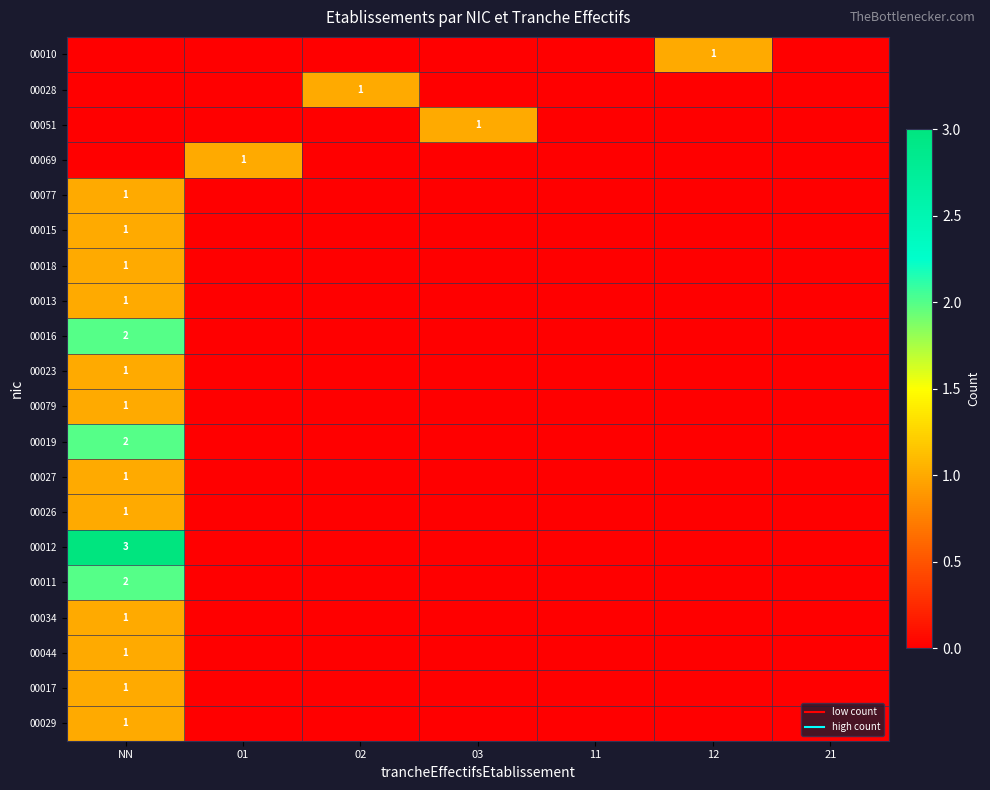

What is the sum of the 00016 values at NN and 02?

2